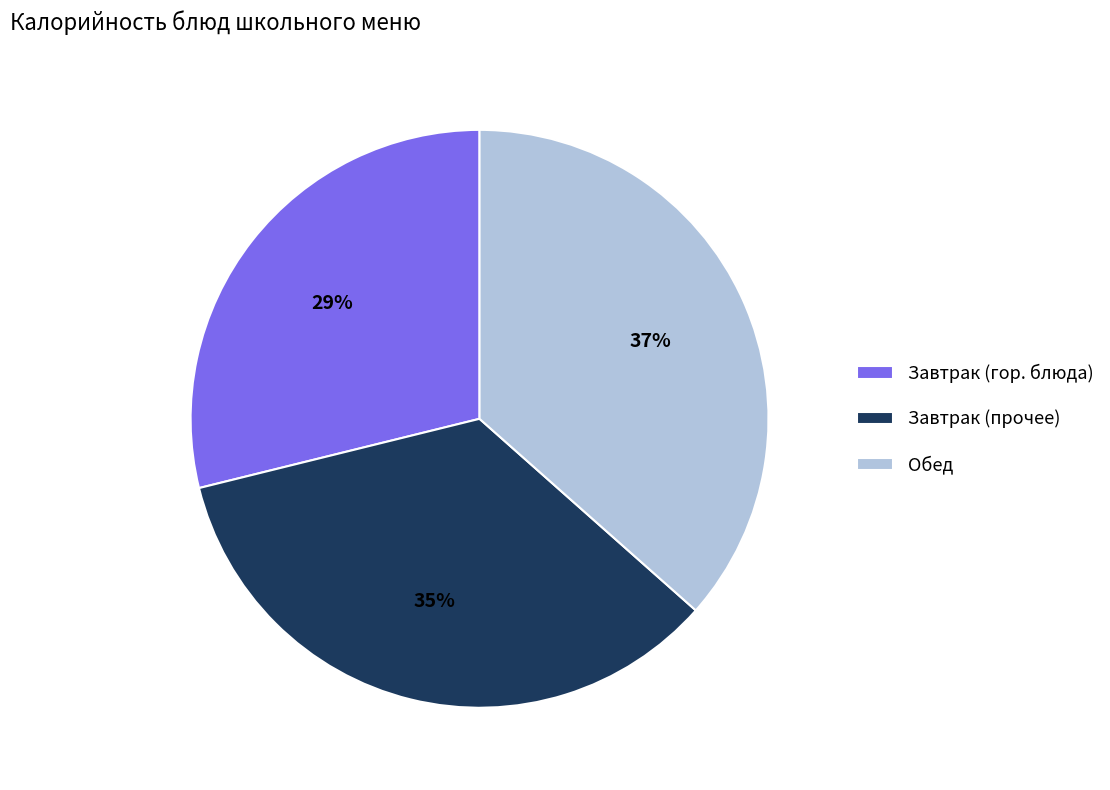

Is there any slice that represents more than half of the pie?

No